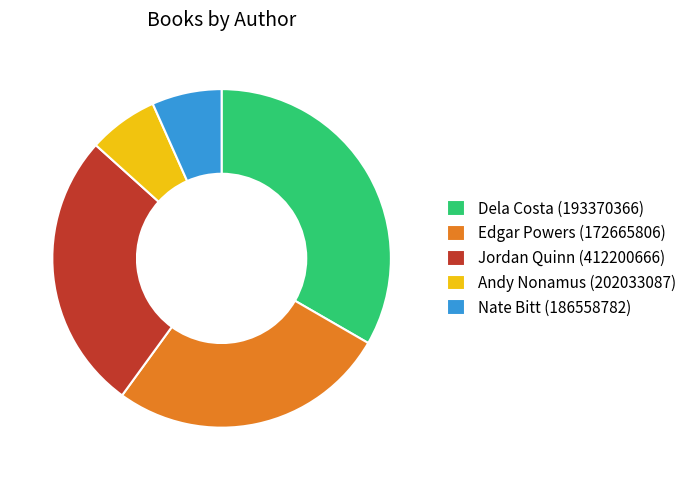

Is it true that Edgar Powers (172665806) is 27% of the pie?

True